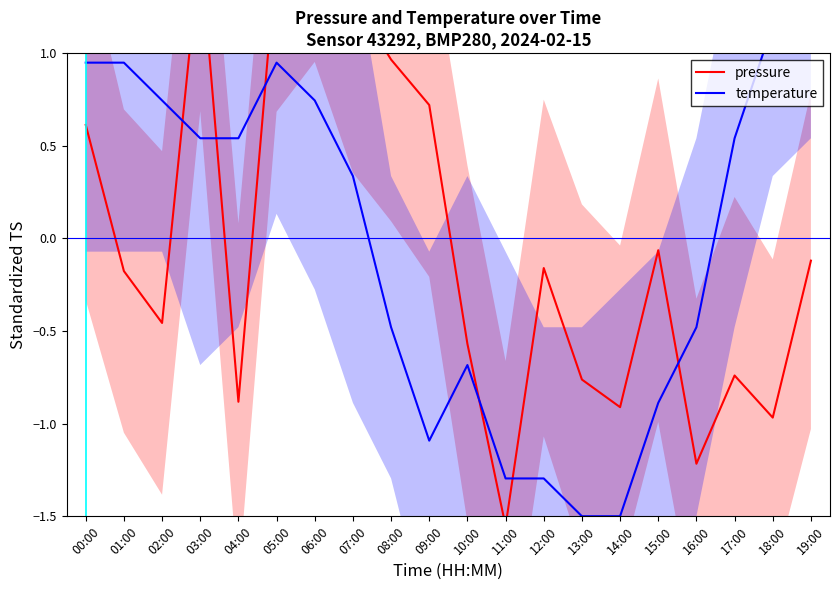

True or false: pressure and temperature intersect in this chart.

True